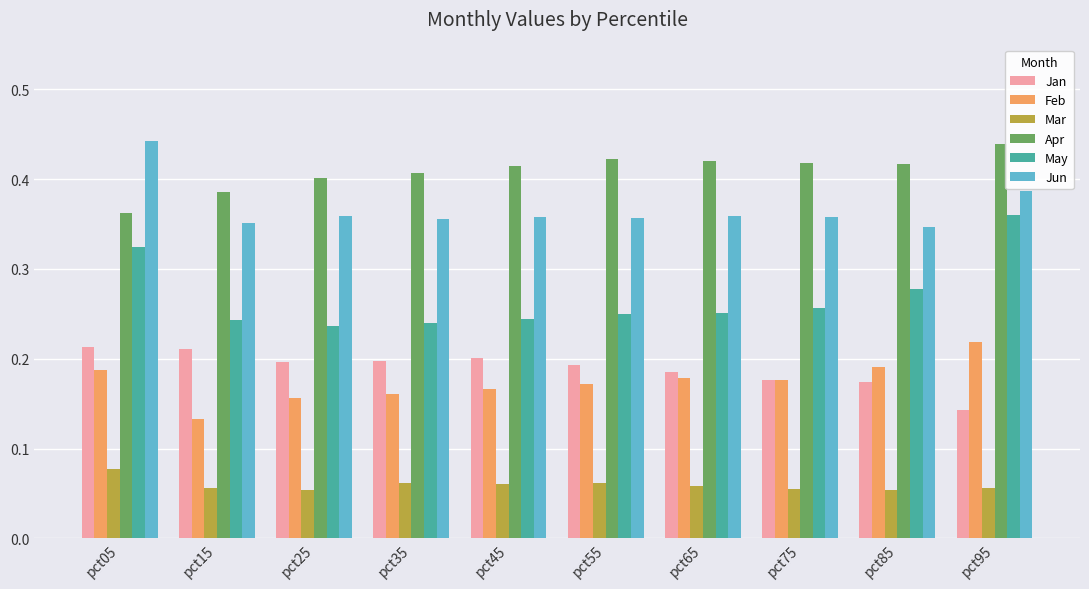

How many groups of bars are there?

10